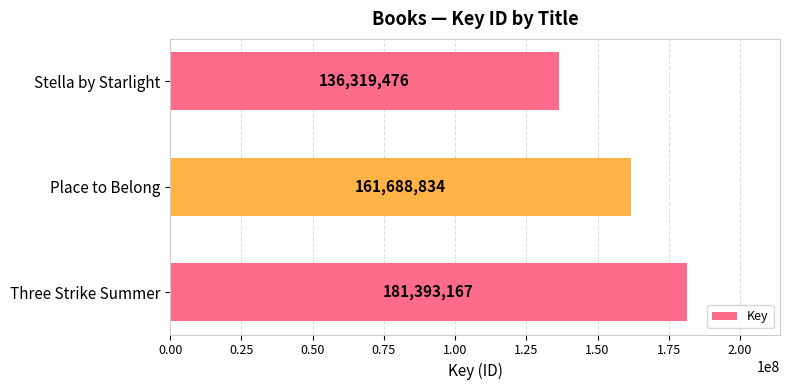

Count the number of categories in the chart.

3